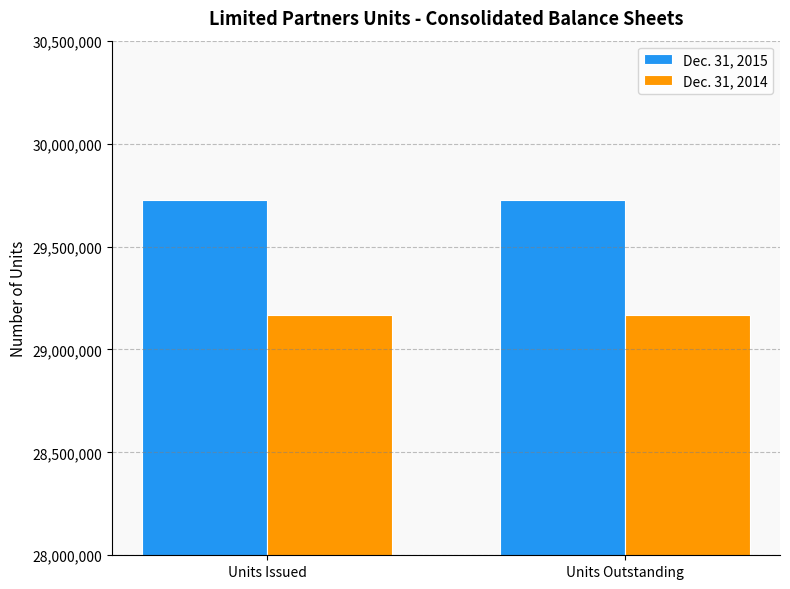

What is the maximum value shown in the chart?

29724890